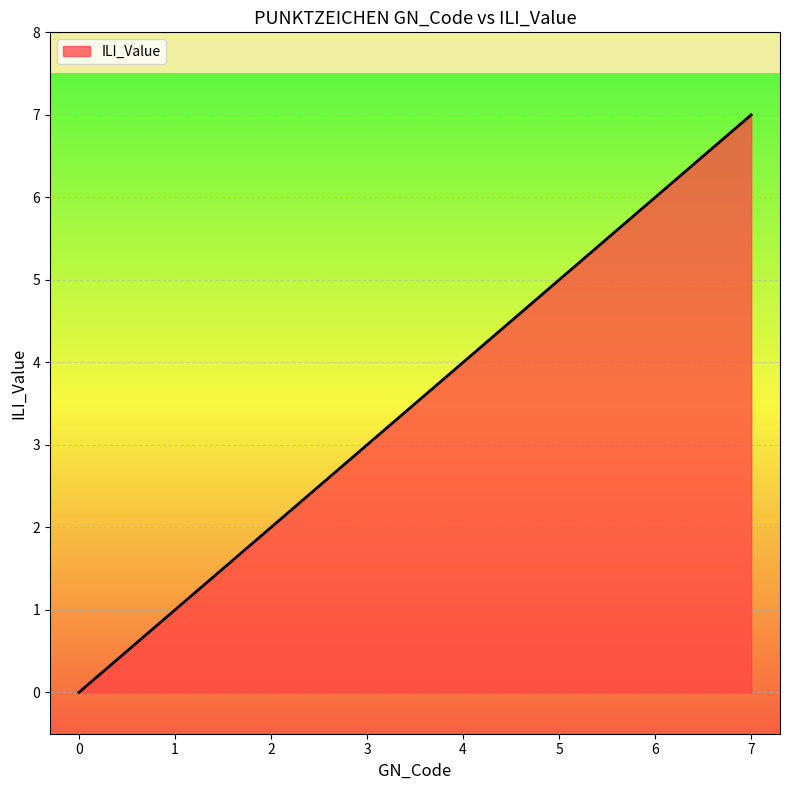

What is the difference between the maximum and minimum values?

7